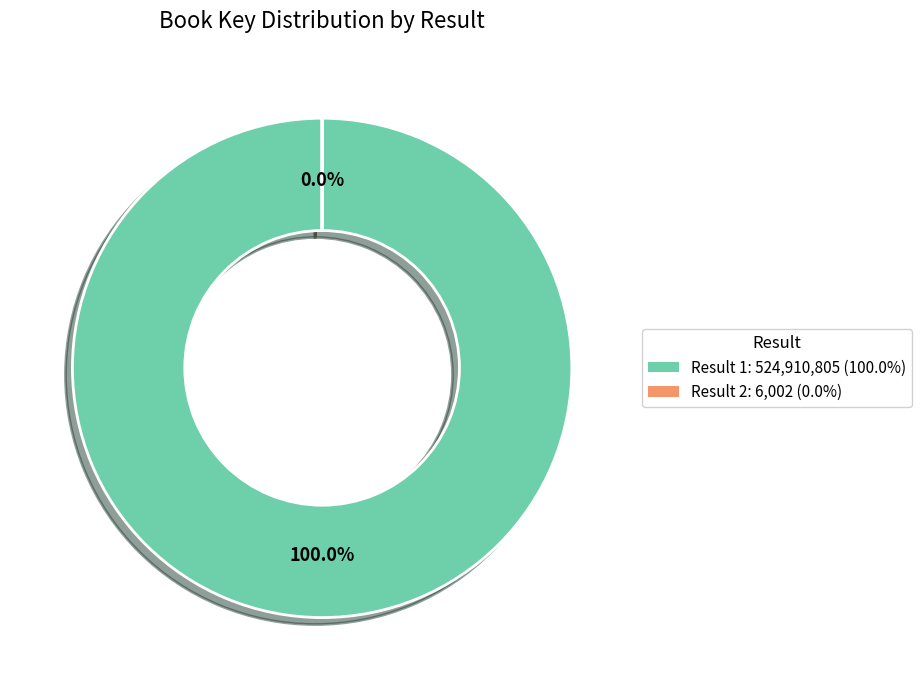

Which category has the smallest portion of the pie?

Result 2